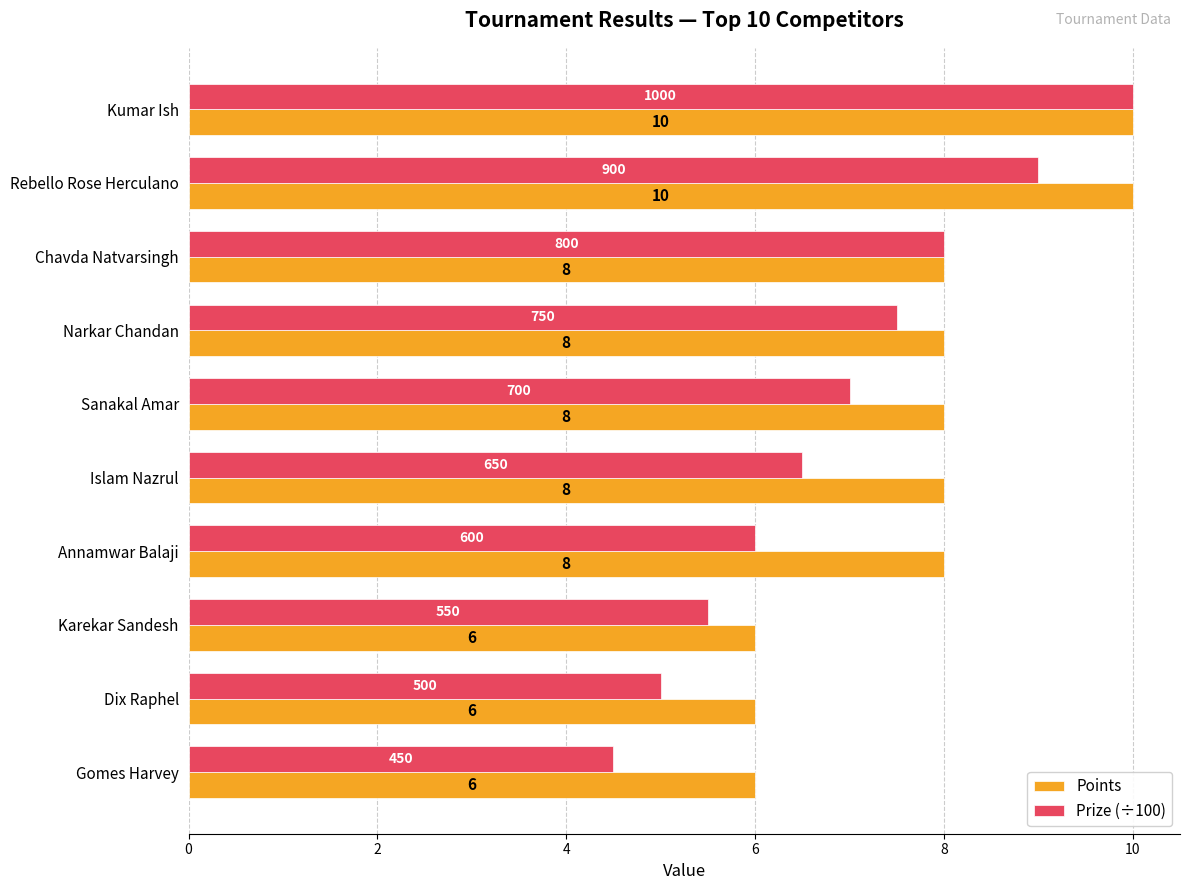

What is the difference between the highest and lowest values at Rebello Rose Herculano?

1.0